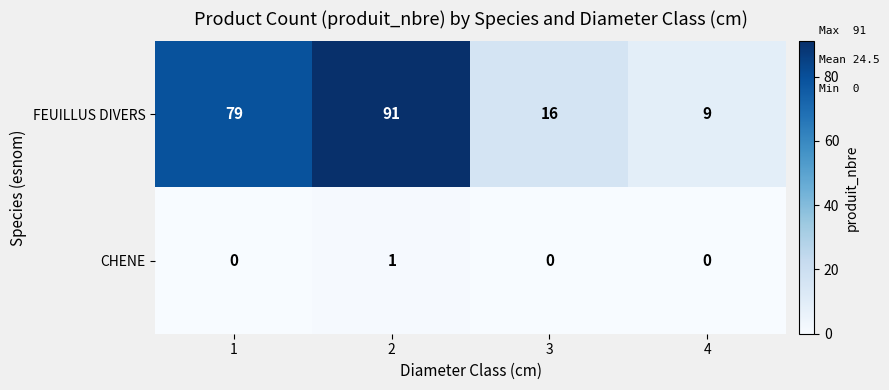

What is the difference between the FEUILLUS DIVERS values at 3 and 2?

75